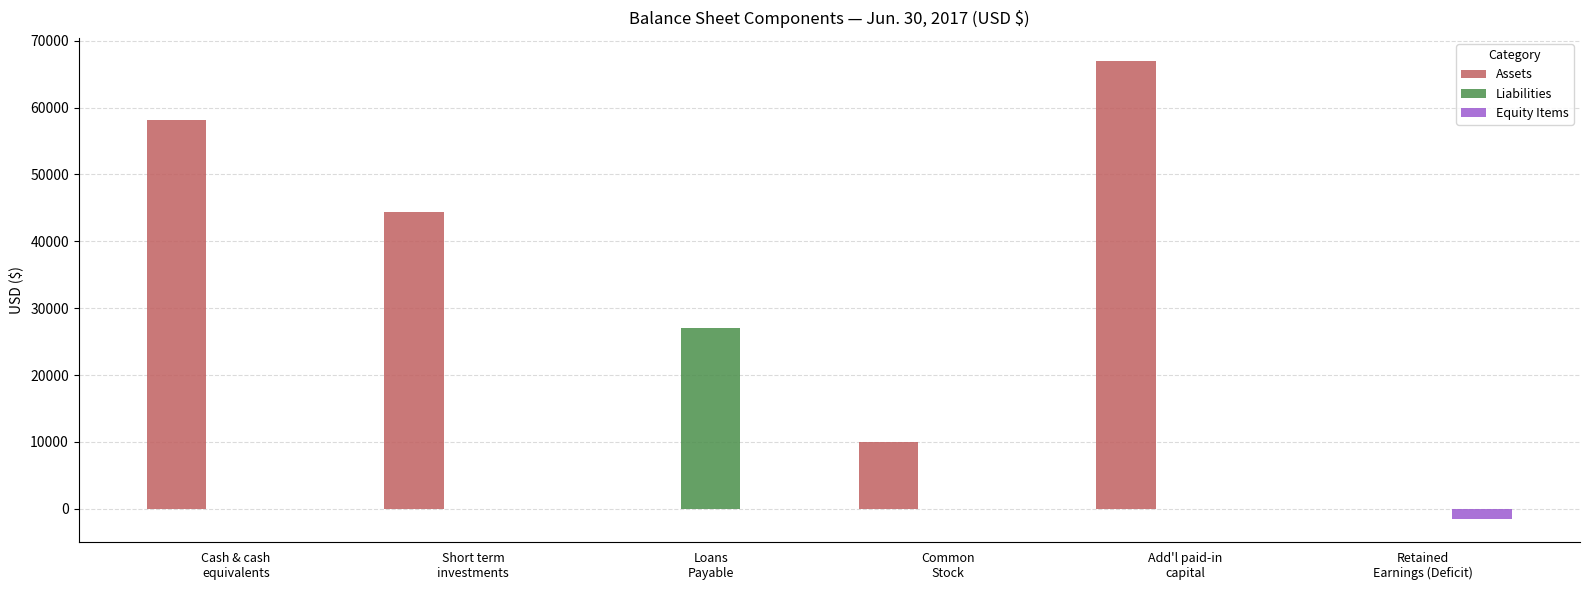

Are the bars grouped side by side (vs. stacked)?

Yes